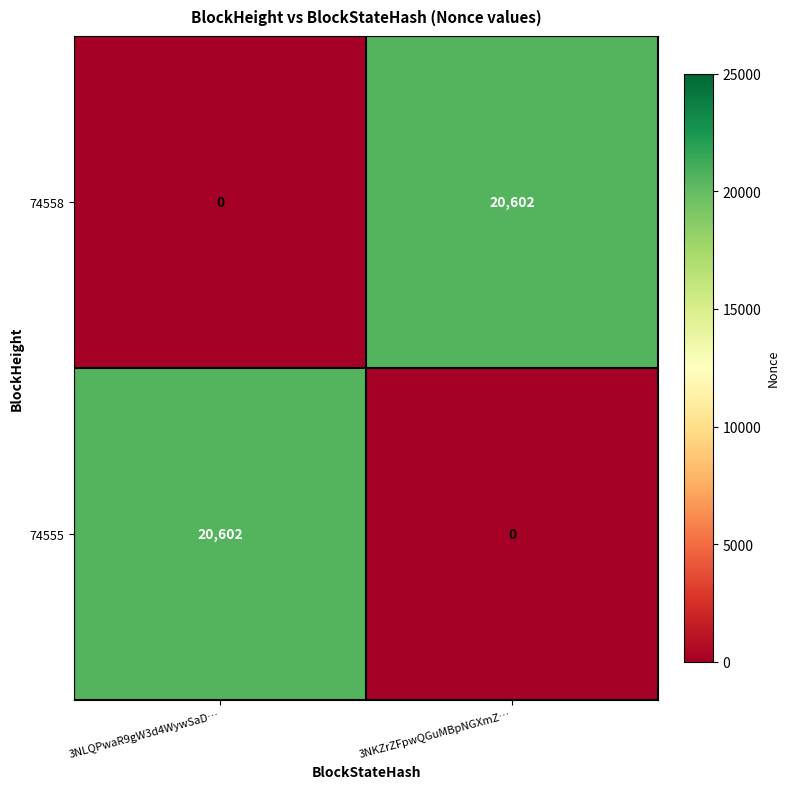

At how many categories does at least one series exceed 15802?

2